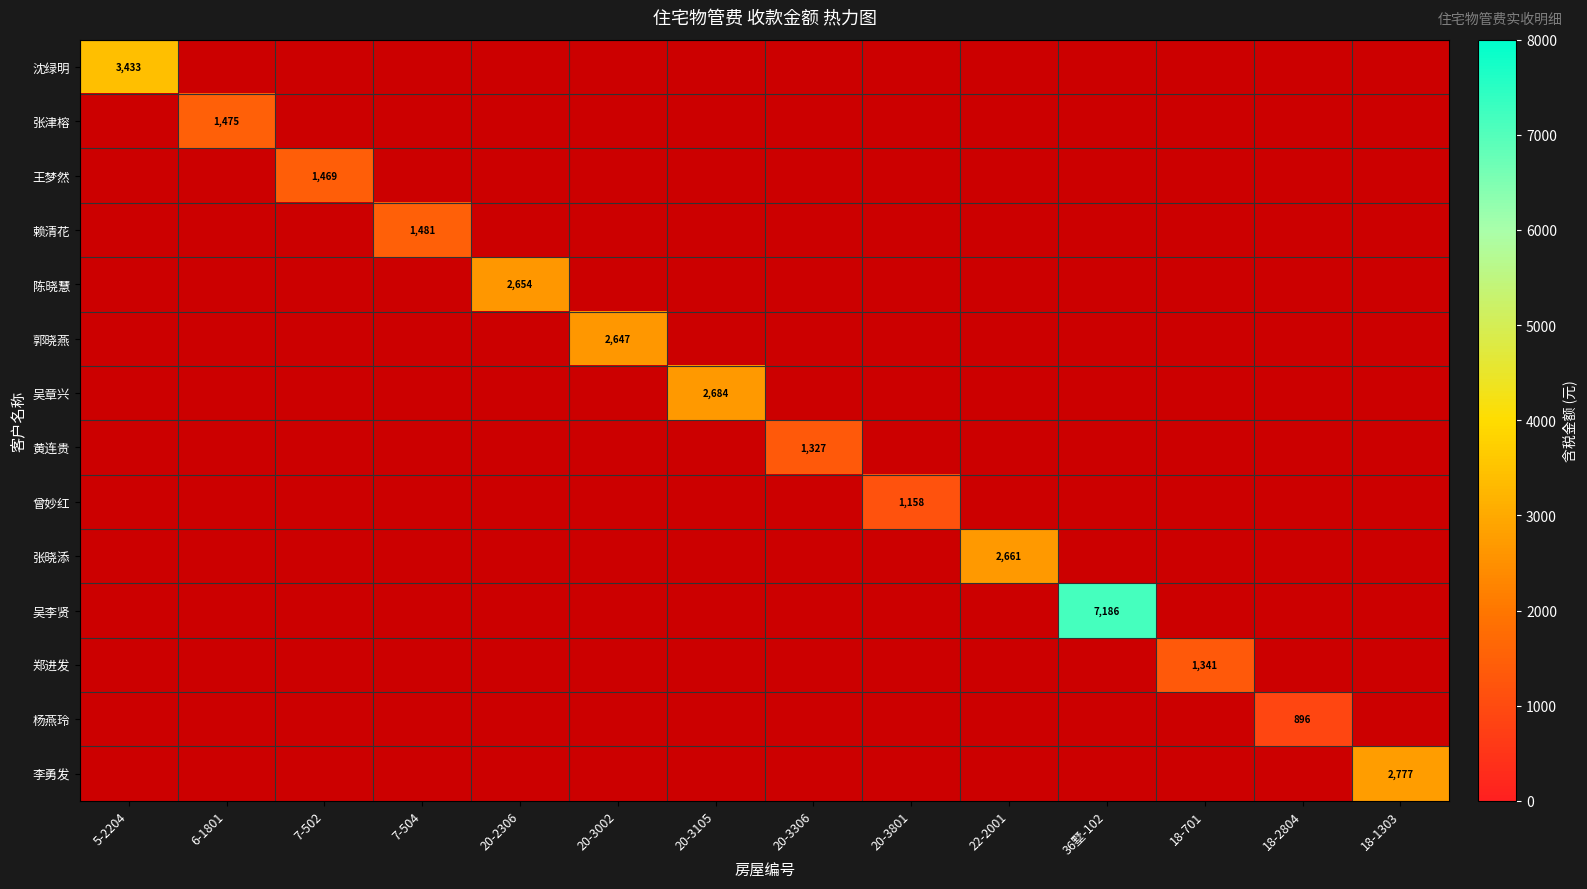

How many distinct data groups are displayed?

14